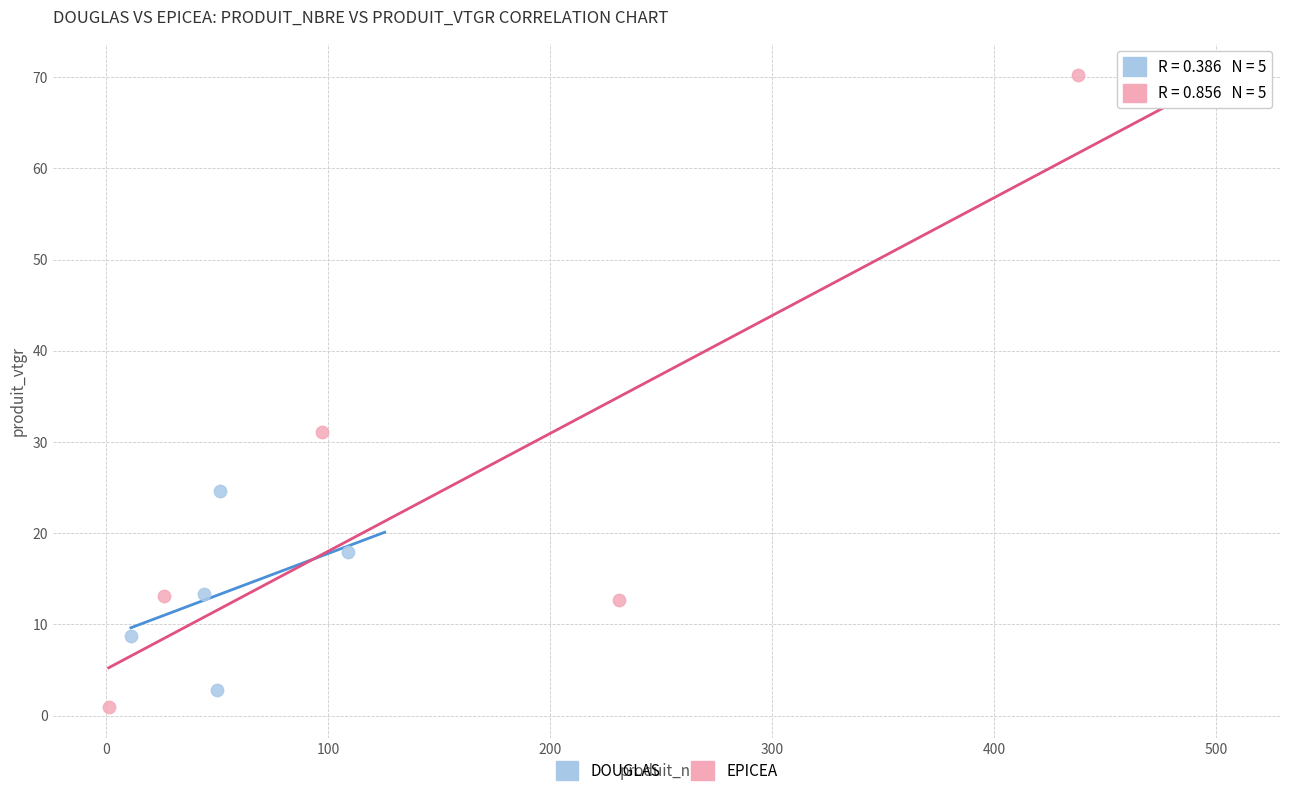

Which series reaches the maximum Y coordinate?

EPICEA